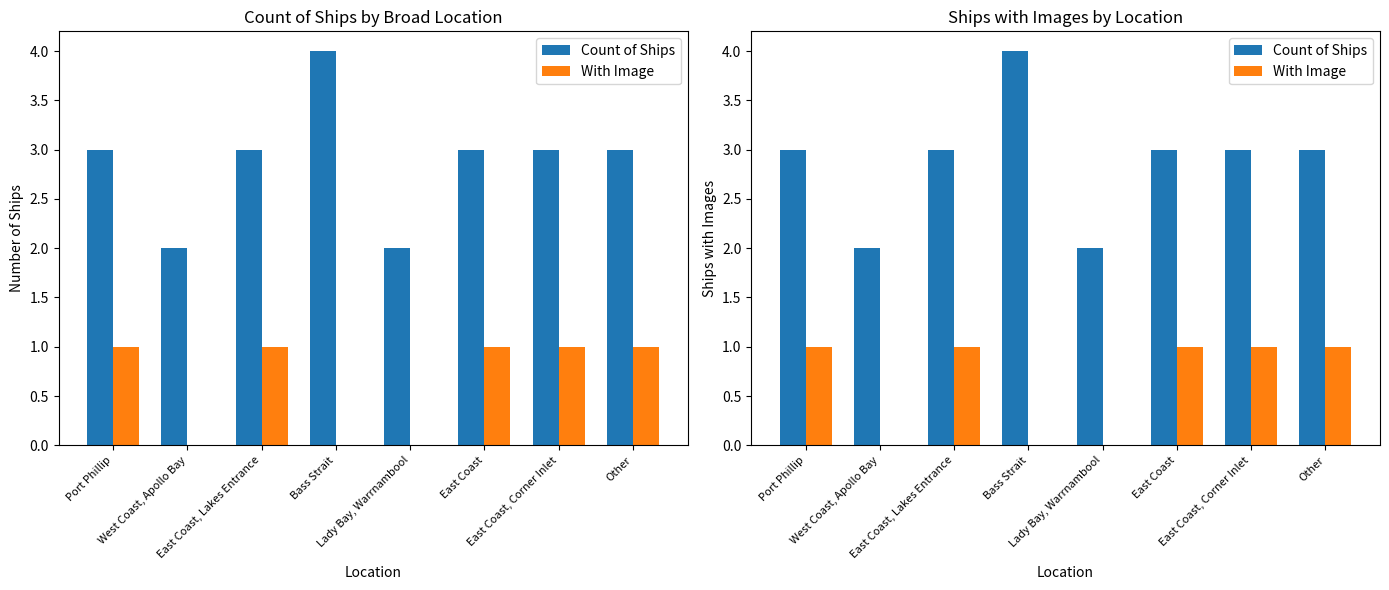

What is the difference between the second highest and minimum values in the With Image series?

1